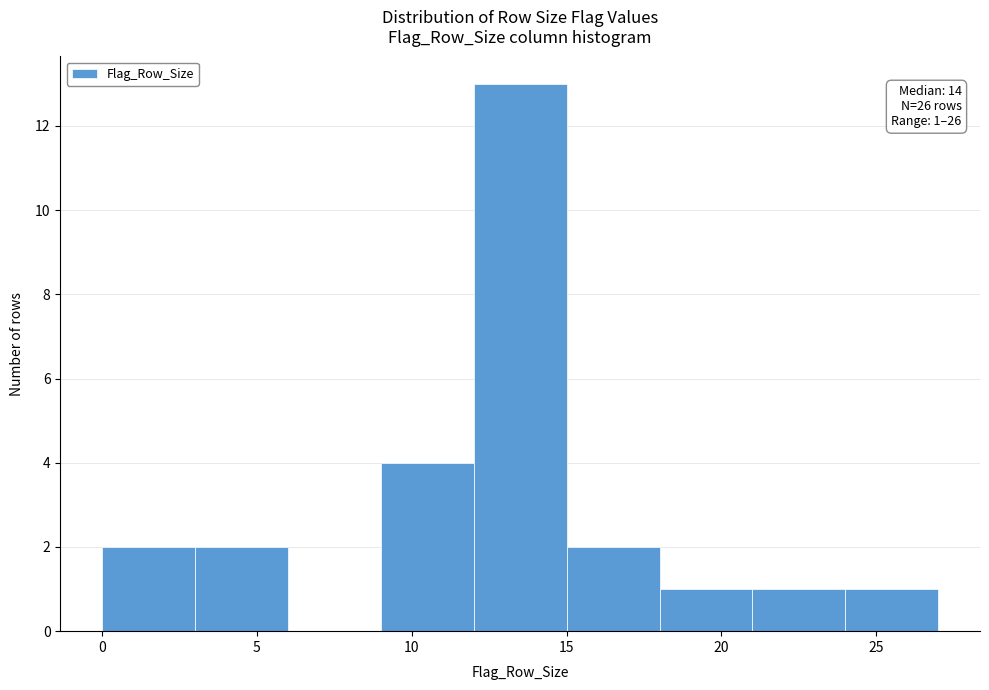

Over which range of the x-axis is the bar tallest?

12 to 15